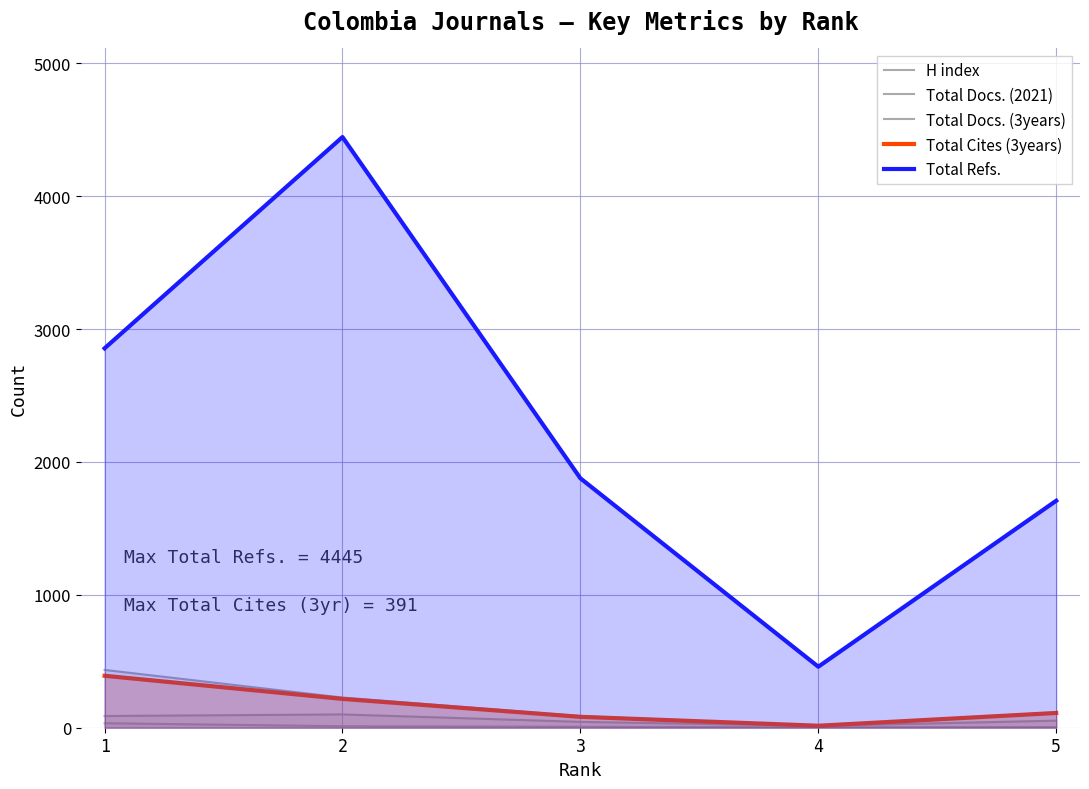

Which series has the widest spread of values?

Total Refs.